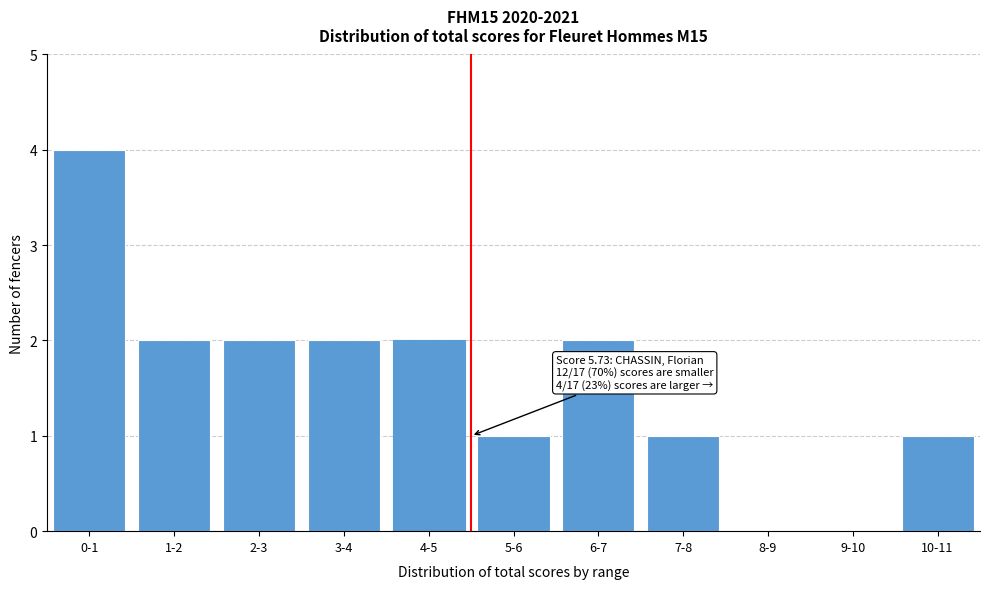

Reading left to right, transcribe all the data shown in this chart.

0-1=4	1-2=2	2-3=2	3-4=2	4-5=2	5-6=1	6-7=2	7-8=1	8-9=0	9-10=0	10-11=1